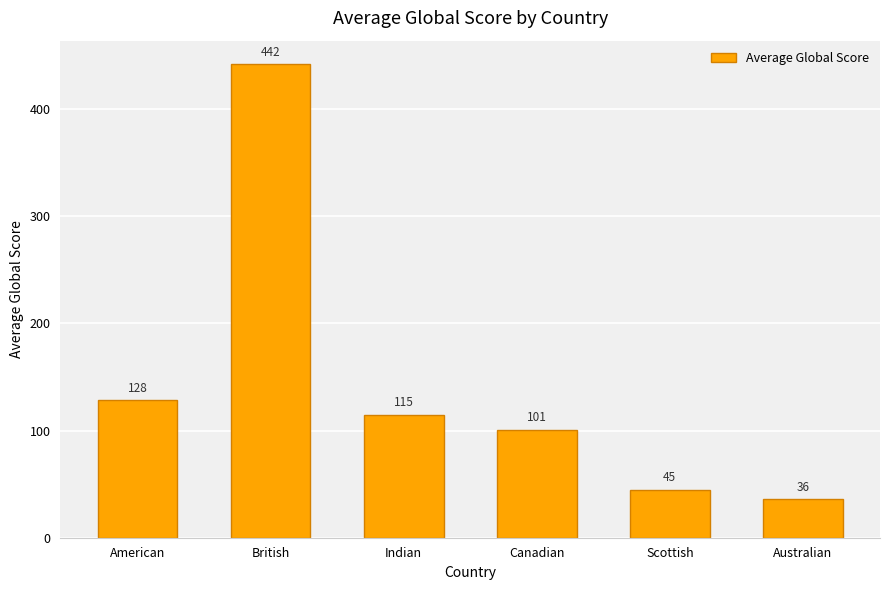

At which category does the chart reach its minimum across all series?

Australian